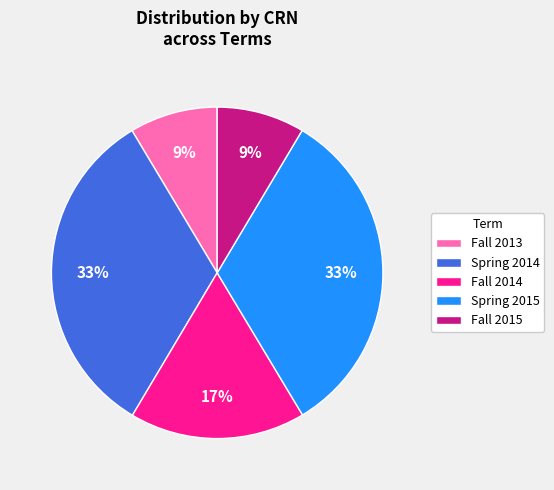

Count the number of slices in the pie.

5